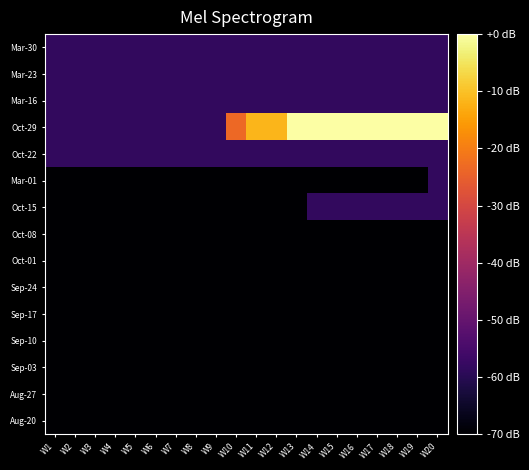

Which has a higher value, W15 or W3?

W15